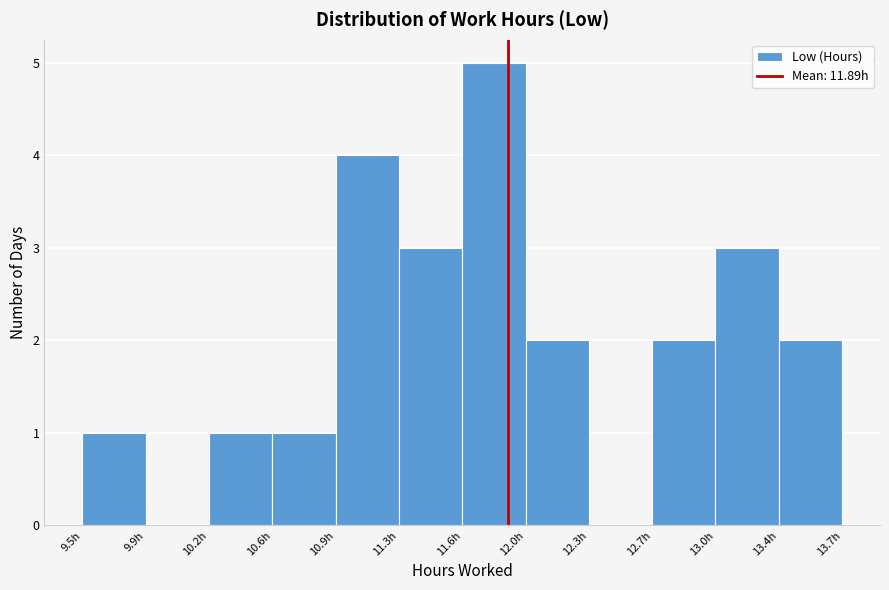

Reading left to right, transcribe this chart: for each bar, give the range it covers on the x-axis and its height. Neither the bar edges nor the heights are printed on the chart, so give them approximately, as read against the axes.

9.55 to 9.90: 1
9.90 to 10.25: 0
10.25 to 10.60: 1
10.60 to 10.95: 1
10.95 to 11.30: 4
11.30 to 11.65: 3
11.65 to 12.00: 5
12.00 to 12.35: 2
12.35 to 12.70: 0
12.70 to 13.05: 2
13.05 to 13.40: 3
13.40 to 13.75: 2